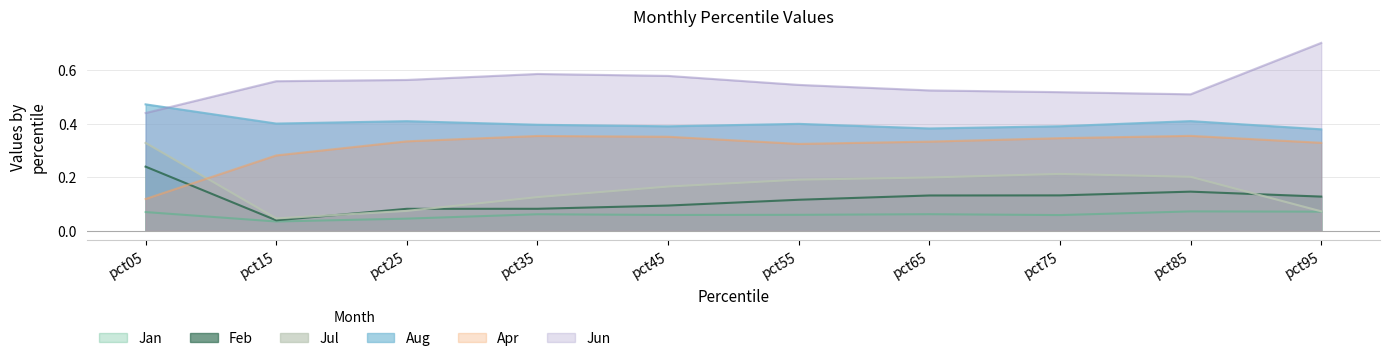

True or false: Aug and Jan intersect in this chart.

False